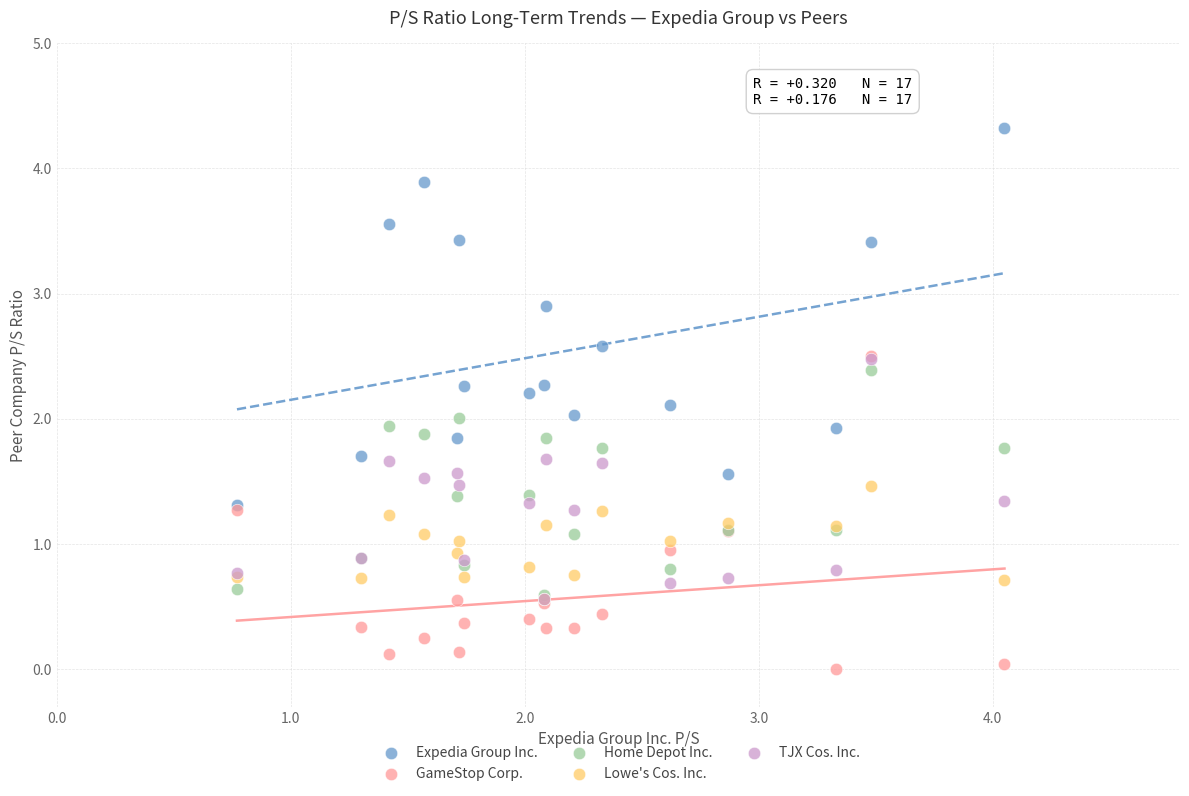

Which series contains the lowest Y value?

GameStop Corp.